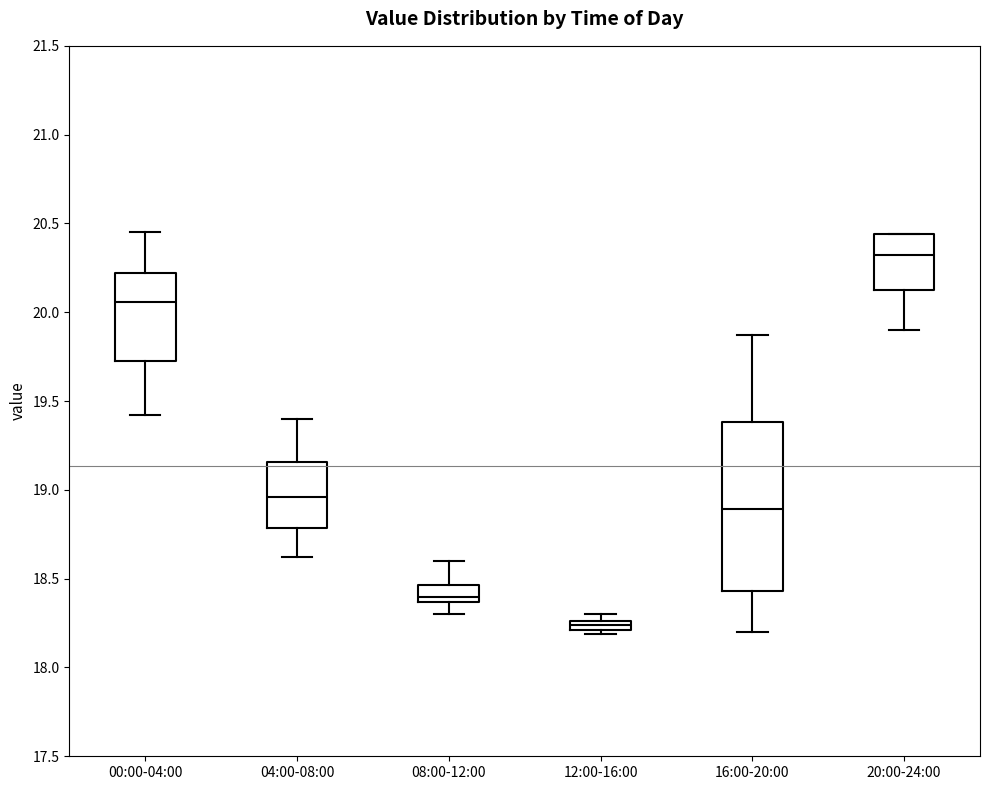

Which box's median line is the highest?

20:00-24:00